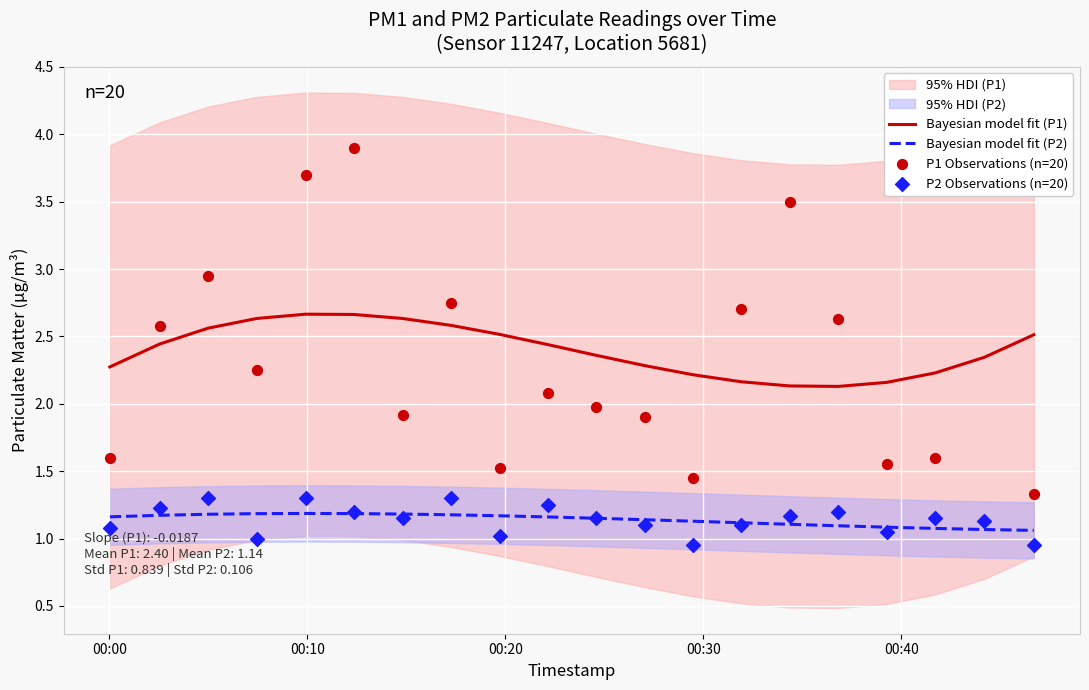

True or false: Bayesian model fit (P1) and Bayesian model fit (P2) cross at least once.

False